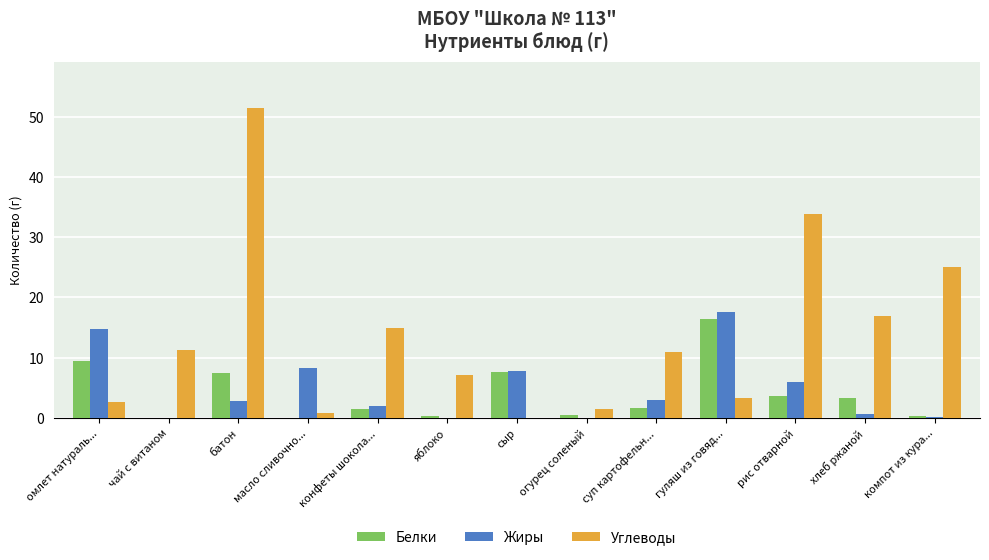

Between омлет натураль... and батон, which series saw the biggest shift?

Углеводы